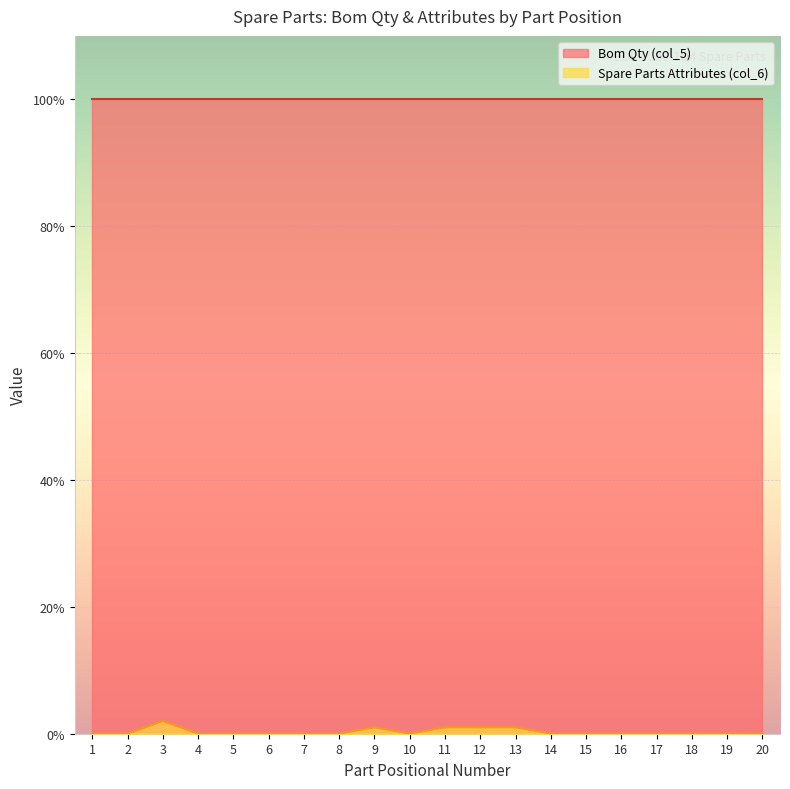

What are all the series names shown in the legend?

Bom Qty (col_5), Spare Parts Attributes (col_6)